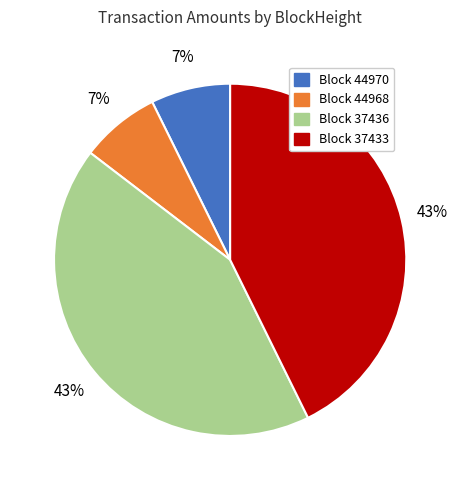

Is there a majority slice in this chart?

No